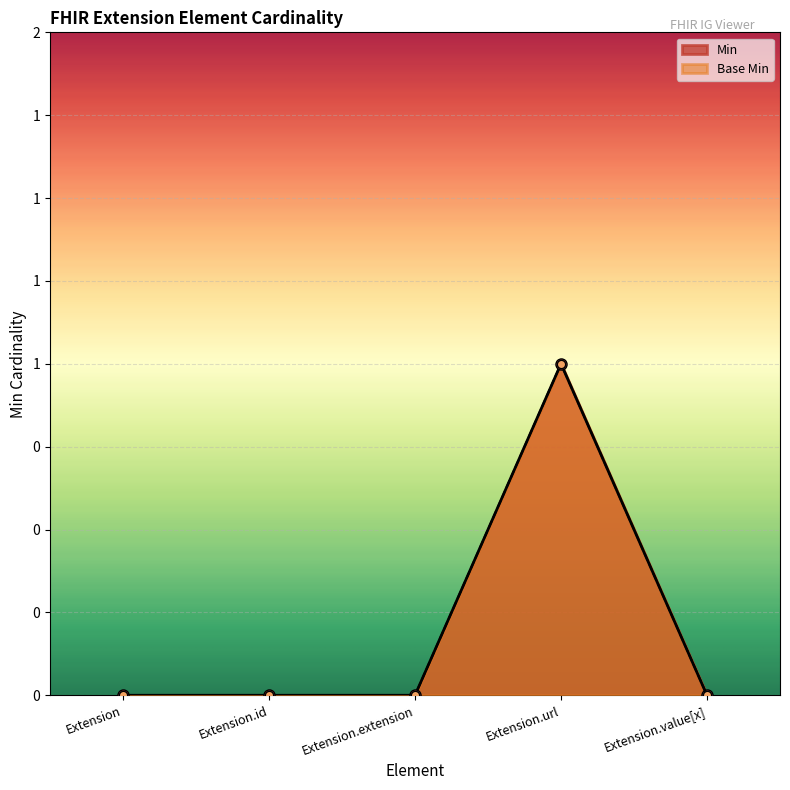

Where is the first local maximum for Min?

Extension.url